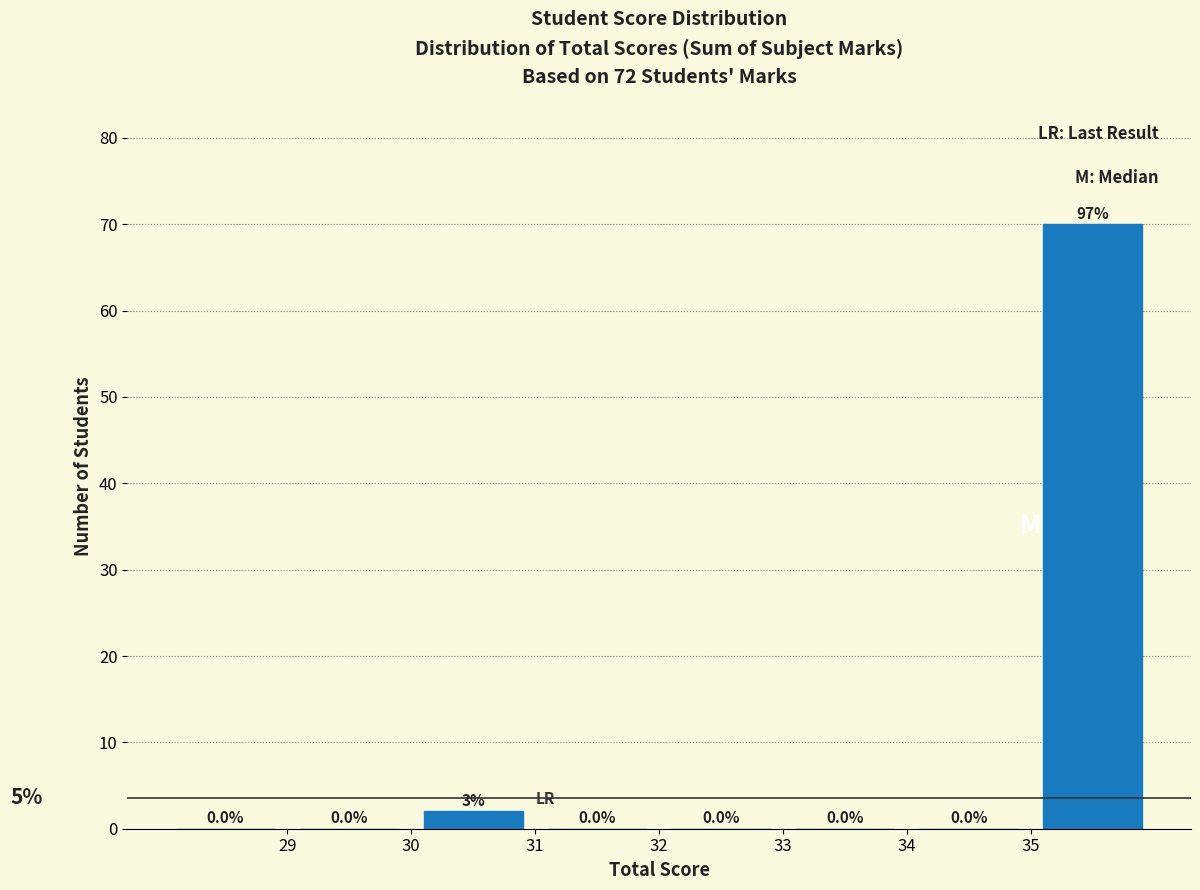

Over which range of the x-axis is the bar tallest?

35 to 36